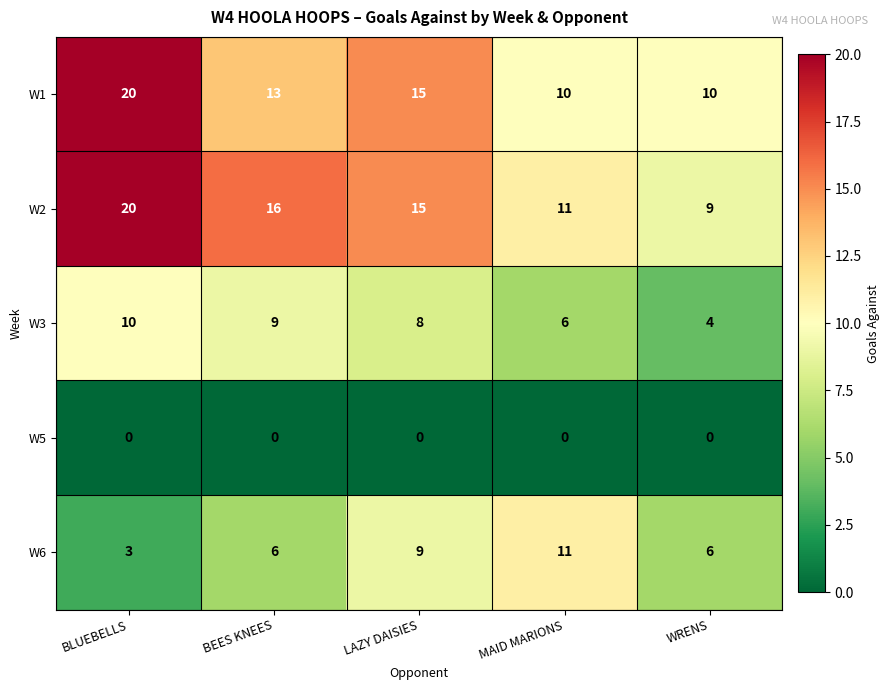

What is the spread (max minus min) of values at LAZY DAISIES?

15